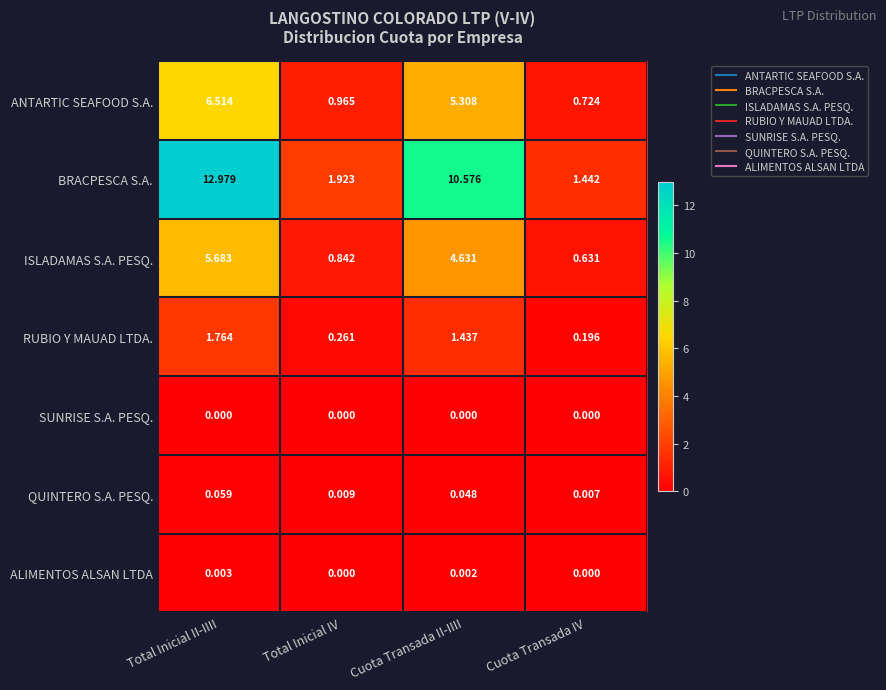

List the series in order of their peak value, lowest first.

SUNRISE S.A. PESQ., ALIMENTOS ALSAN LTDA, QUINTERO S.A. PESQ., RUBIO Y MAUAD LTDA., ISLADAMAS S.A. PESQ., ANTARTIC SEAFOOD S.A., BRACPESCA S.A.